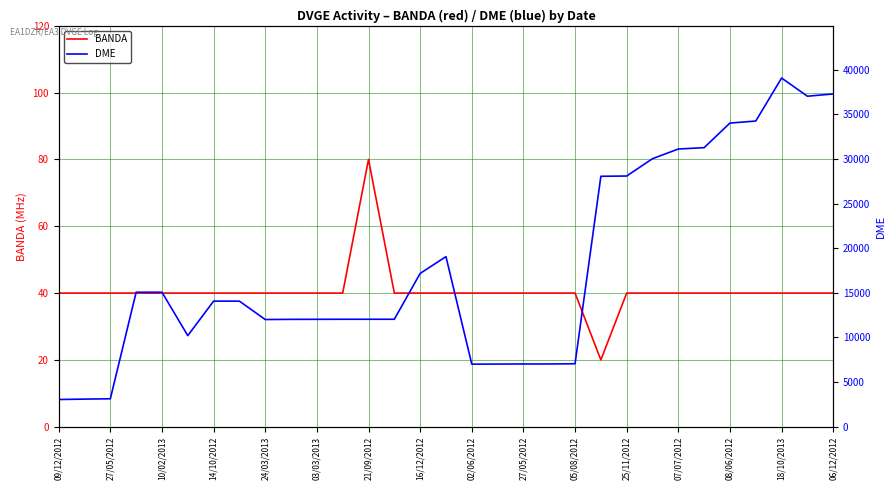

What are all the series names shown in the legend?

BANDA, DME